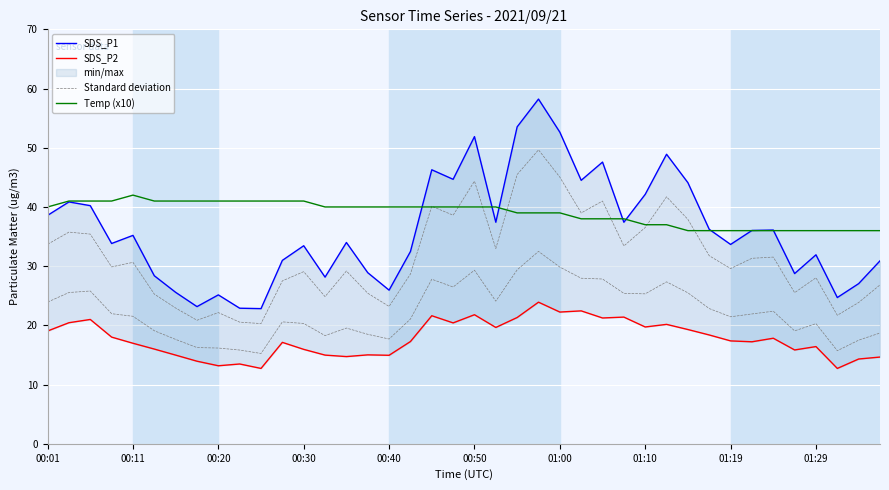

Where is Standard deviation nearest to the value 34?

00:01